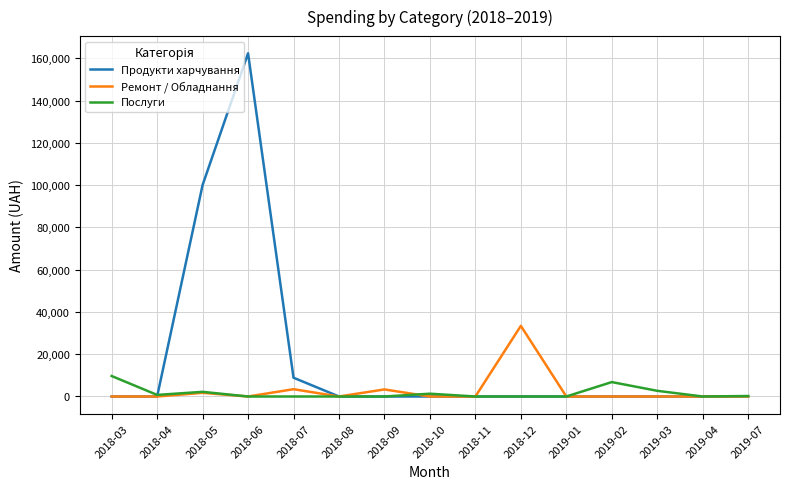

The value of Послуги at 2018-11 is -5579.2. True or false?

False